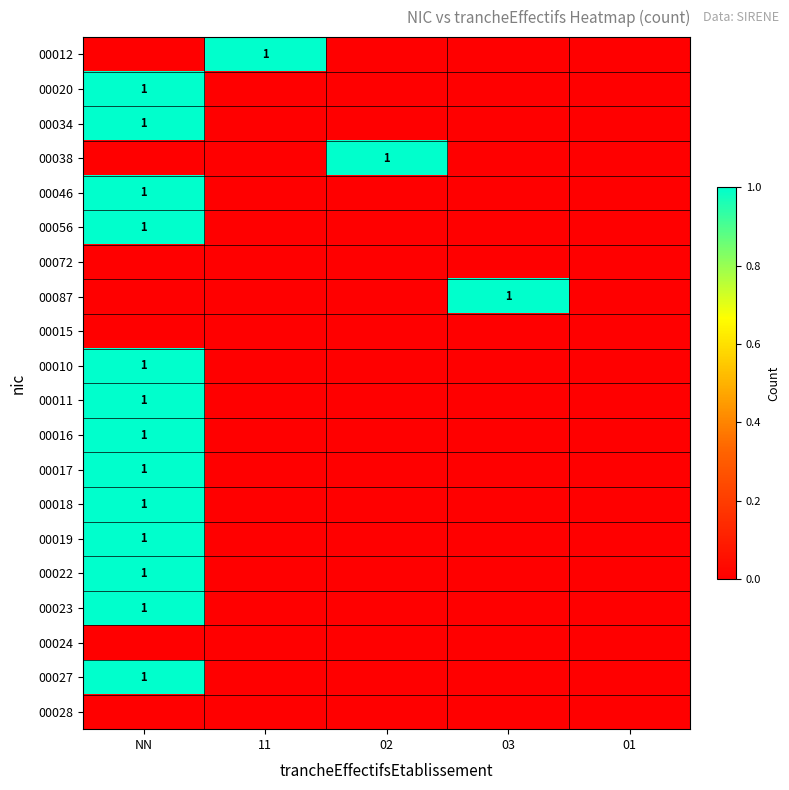

List the labels in order of 00011 value, smallest first.

11, 02, 03, 01, NN